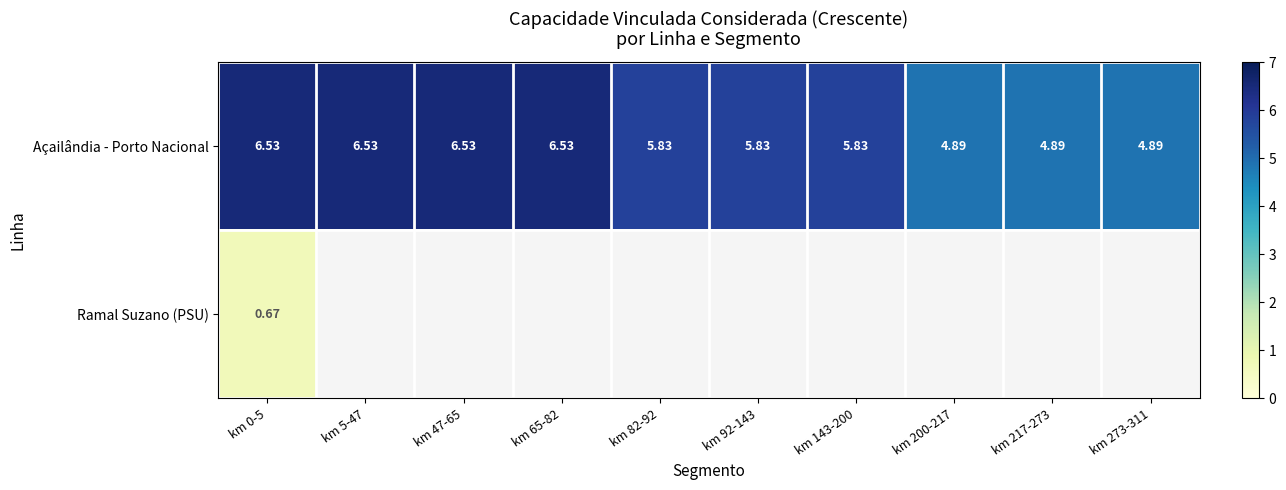

What is the maximum value shown in the chart?

6.5